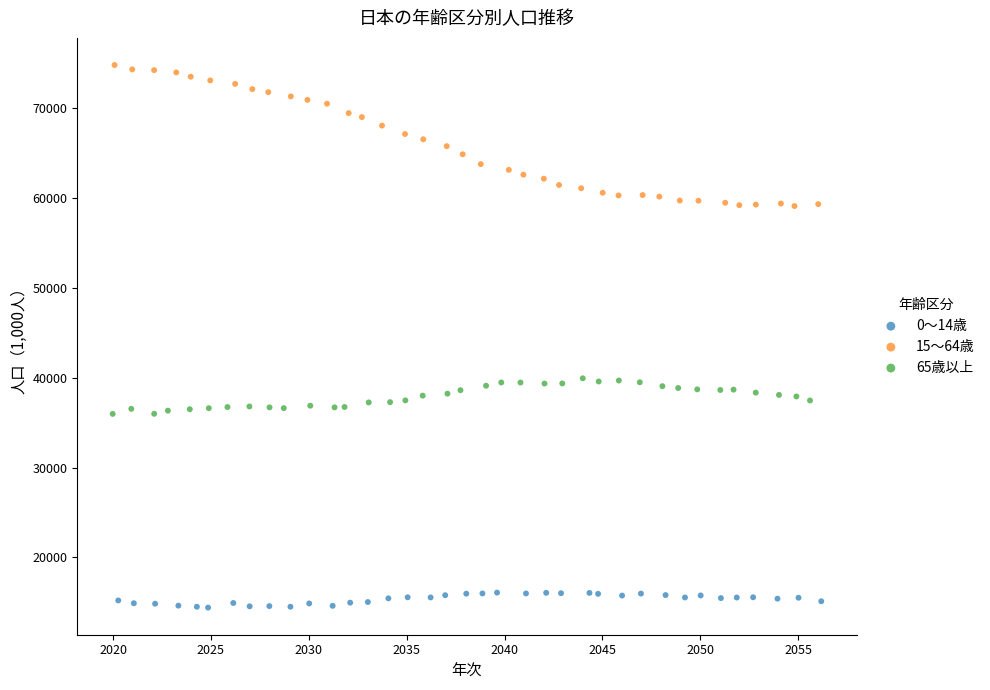

Which series has the largest Y range (max minus min)?

15～64歳